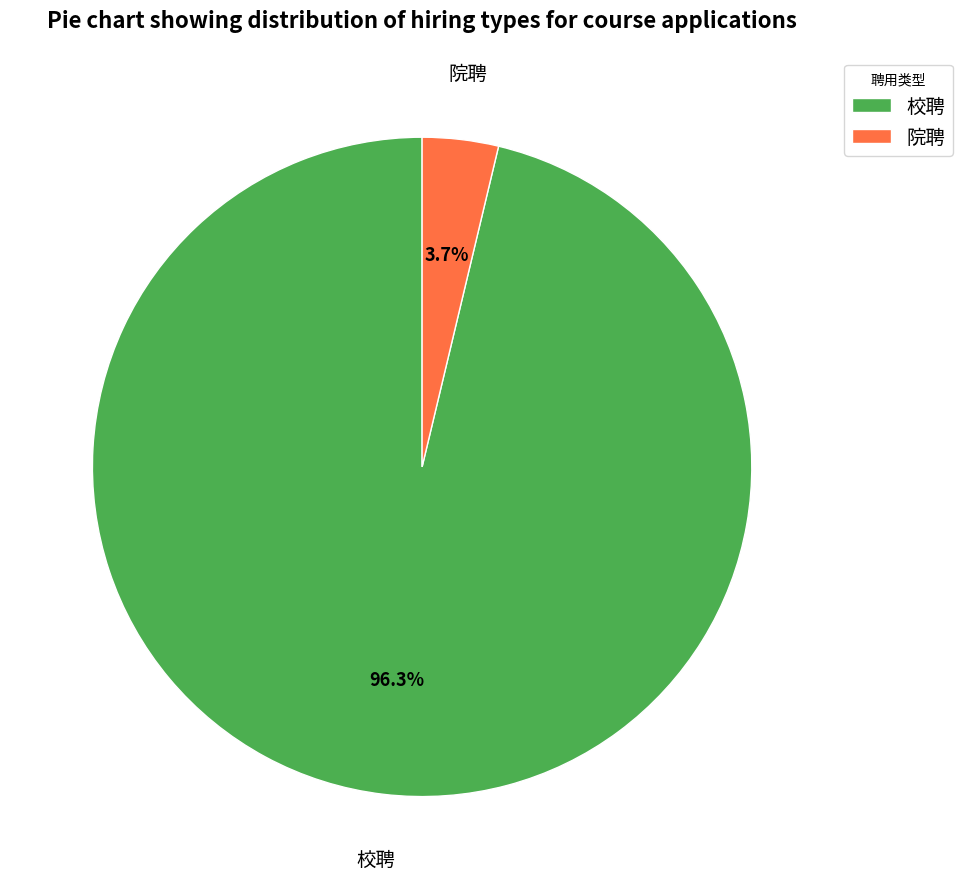

What is the majority slice?

校聘